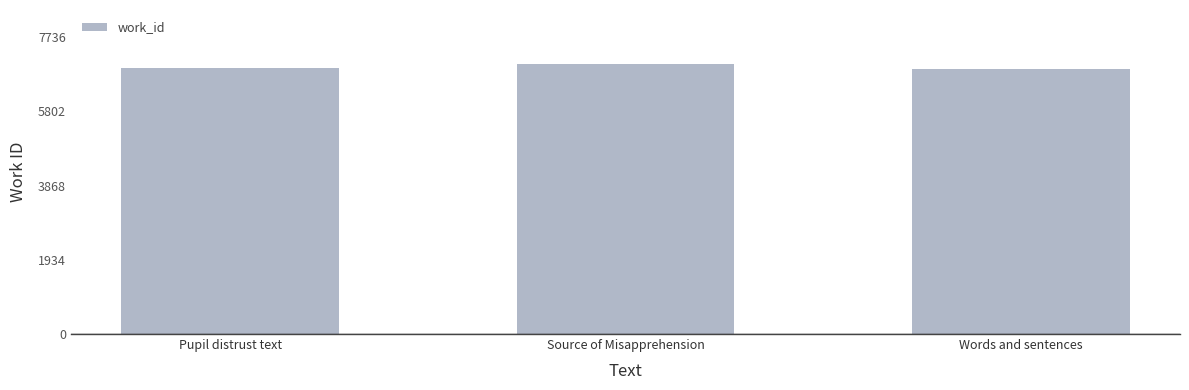

What is the average value?

6951